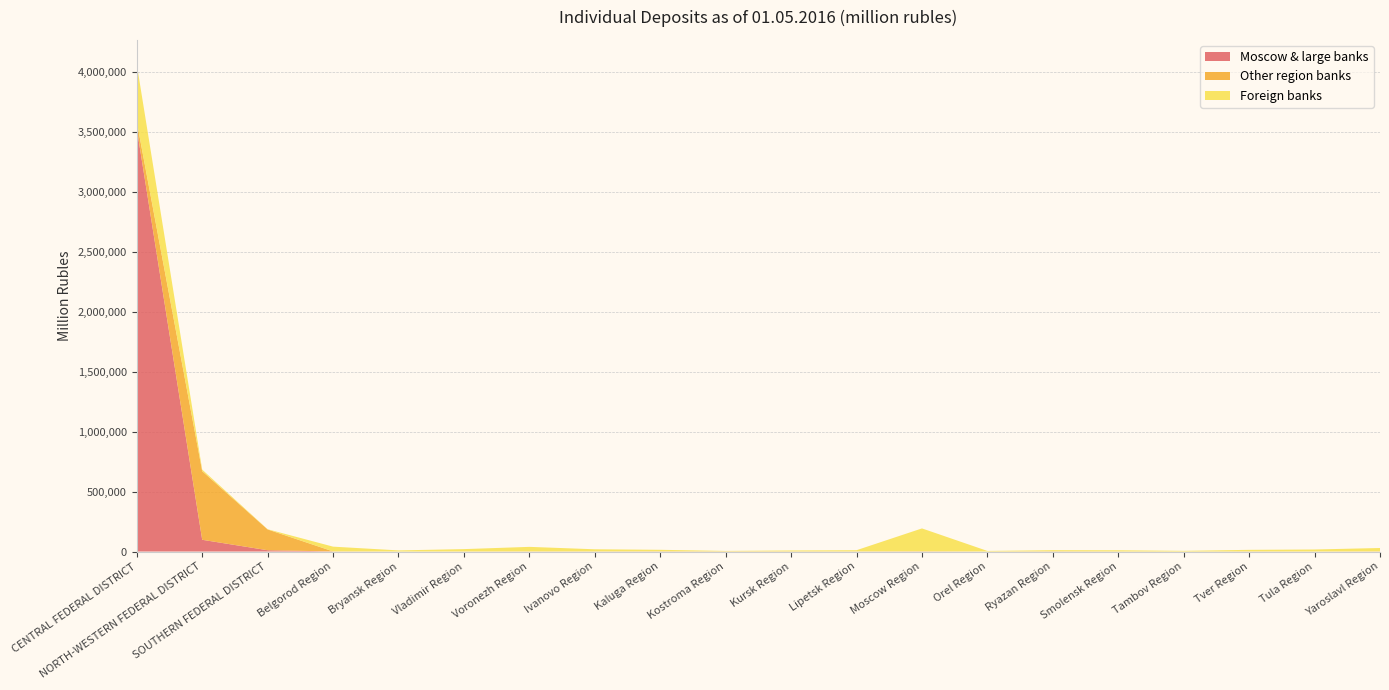

Reading left to right, extract all data points from this chart.

Moscow & large banks: 3531870	98053	10827	769	0	213	288	543	1028	618	541	414	783	0	1075	341	13	650	40	257
Other region banks: 56977	572783	173408	383	184	175	790	19	220	99	49	314	1478	59	113	73	8	169	263	1111
Foreign banks: 478113	12923	1782	39575	9289	19792	37866	18217	13147	4425	8345	10417	190706	4913	10148	10212	5771	13318	16644	28094